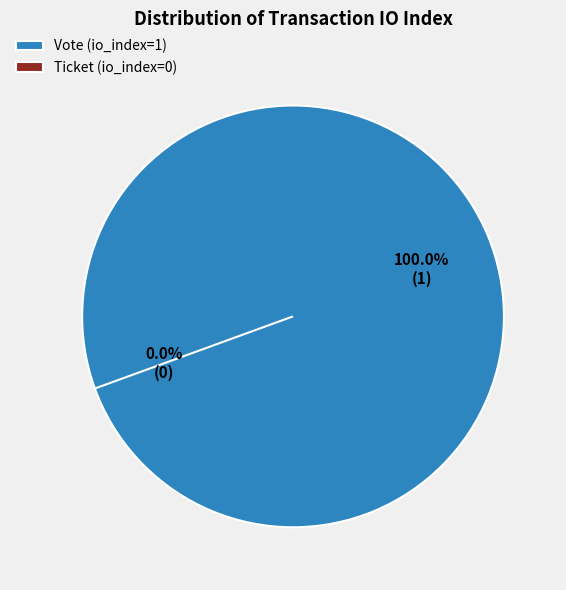

To the nearest percent, what is the difference between the Vote (io_index=1) and Ticket (io_index=0) slice percentages?

100%